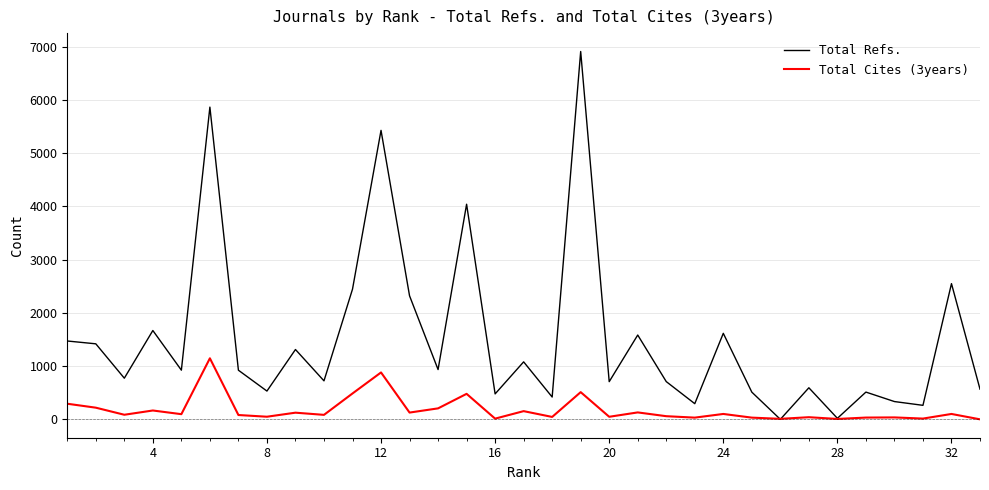

Which series has the largest total across all categories?

Total Refs.